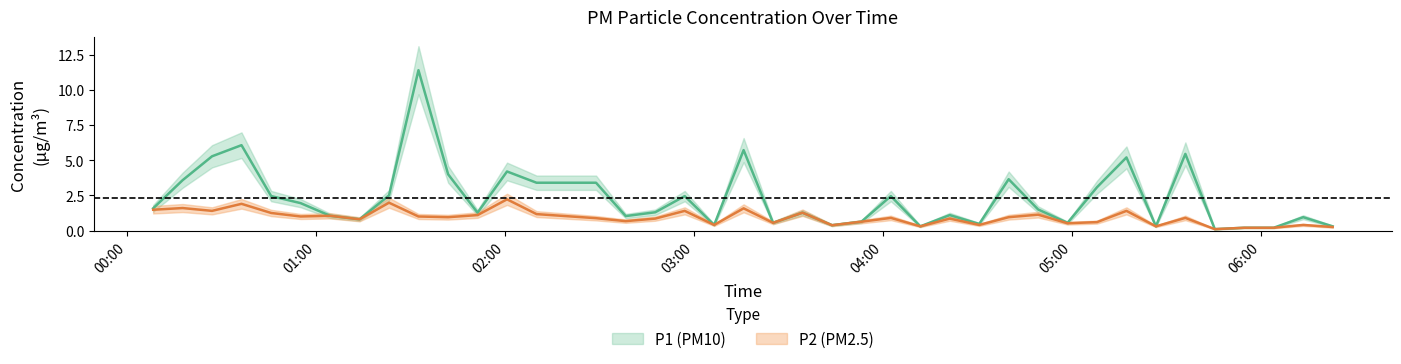

The P2 series shows 0.3 at 2023-12-22T05:54:41. True or false?

False